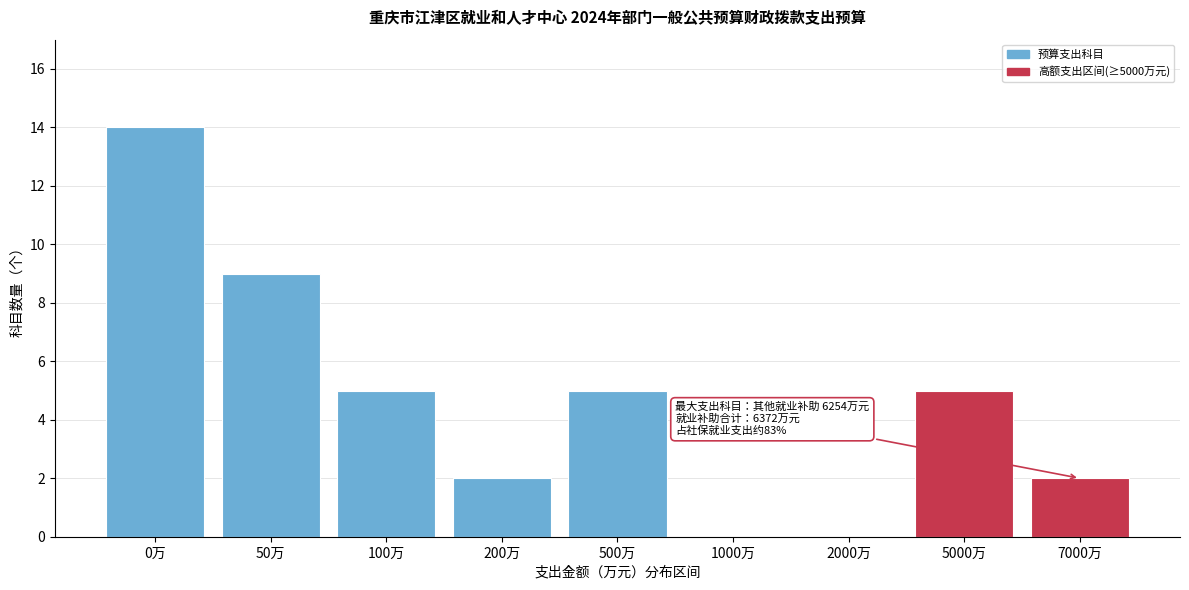

Reading right to left, what are all the values shown in this chart?

7000万=2	5000万=5	2000万=0	1000万=0	500万=5	200万=2	100万=5	50万=9	0万=14